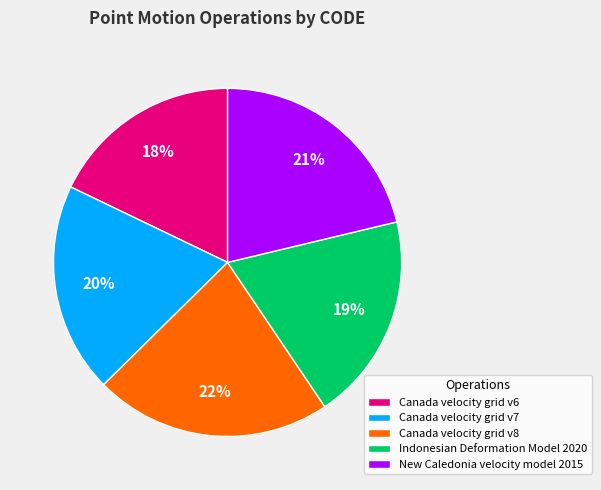

Is the sum of New Caledonia velocity model 2015 and Canada velocity grid v6 greater than half?

No